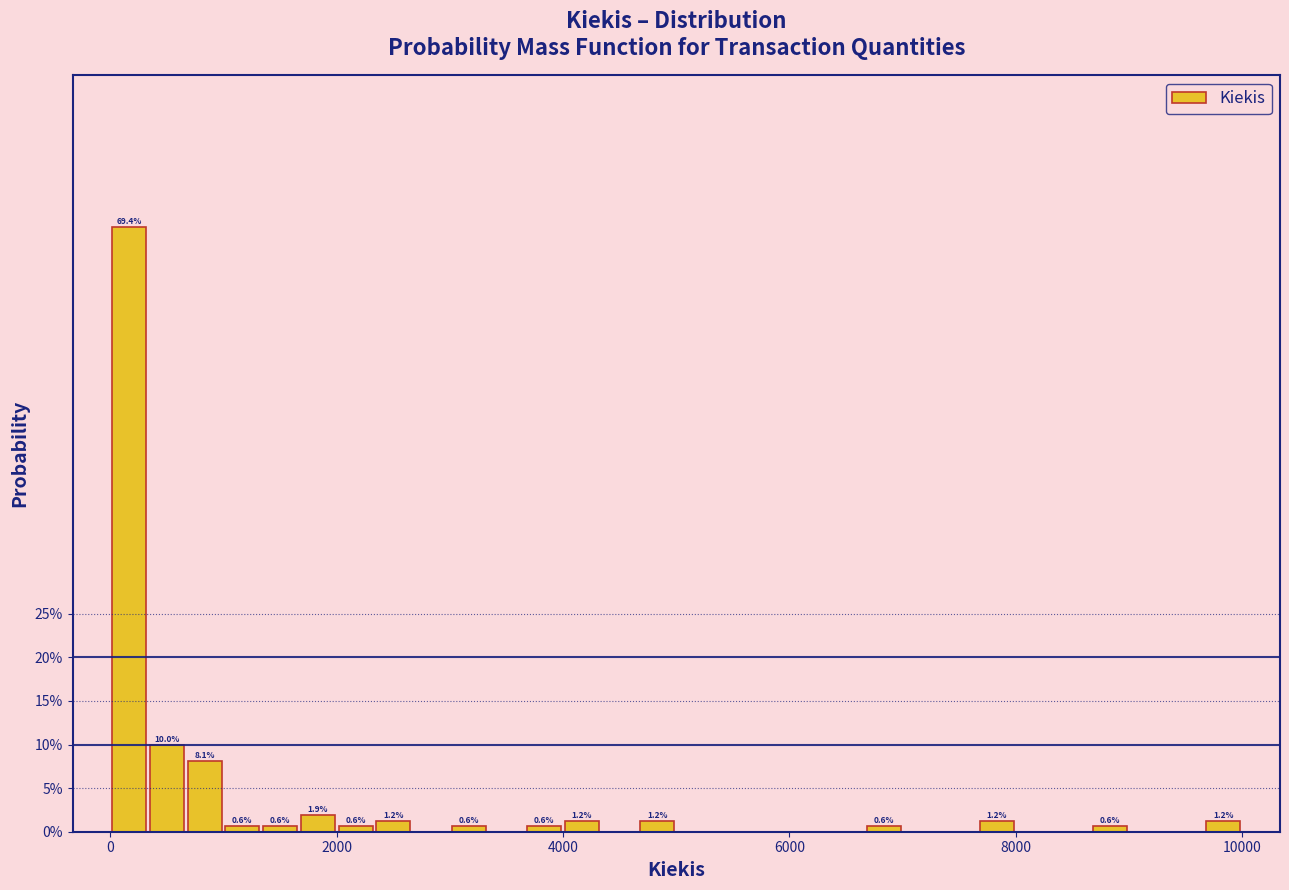

Around what value on the x-axis is the tallest bar? Give the approximate position of its centre, as read against the axis.

200